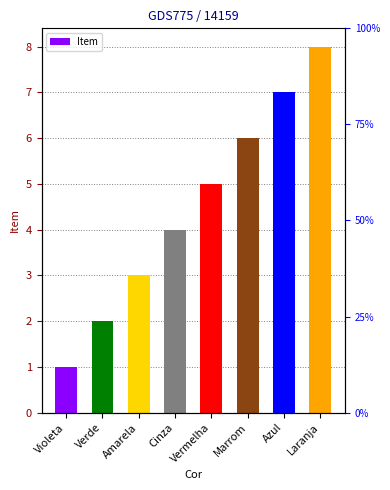

Are the bars horizontal?

No